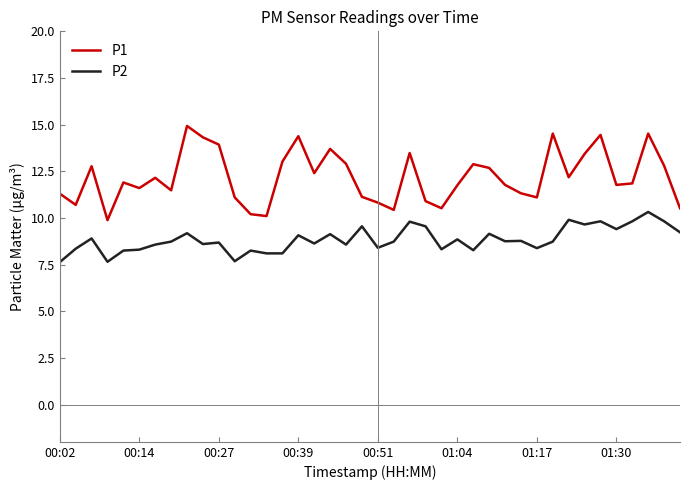

Which series has the largest range (max minus min)?

P1